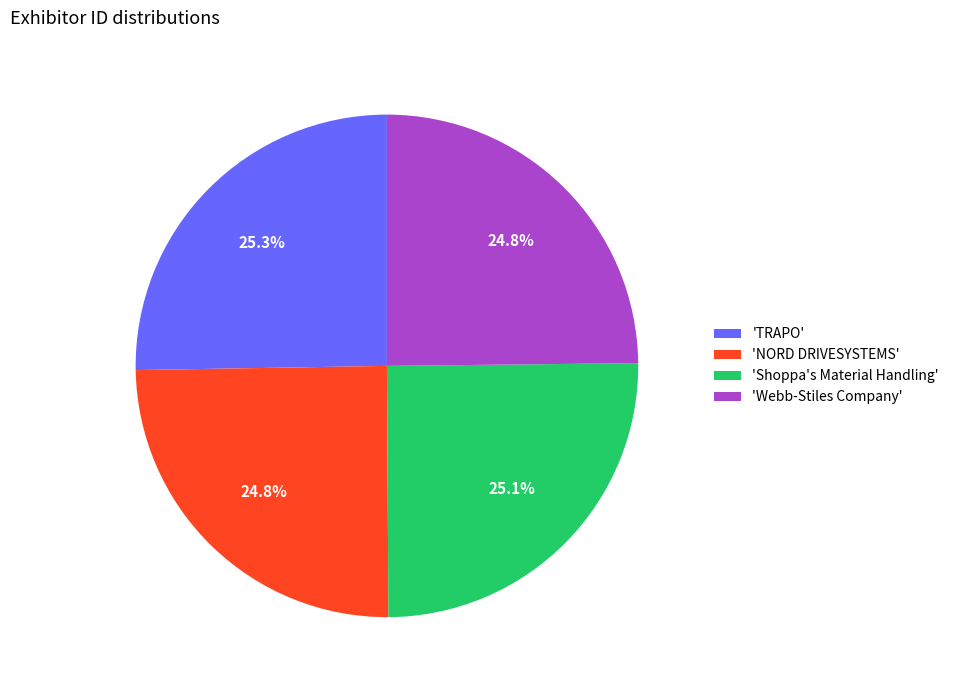

Approximately how many times larger is the value at 'Shoppa's Material Handling' compared to 'TRAPO'?

1.0